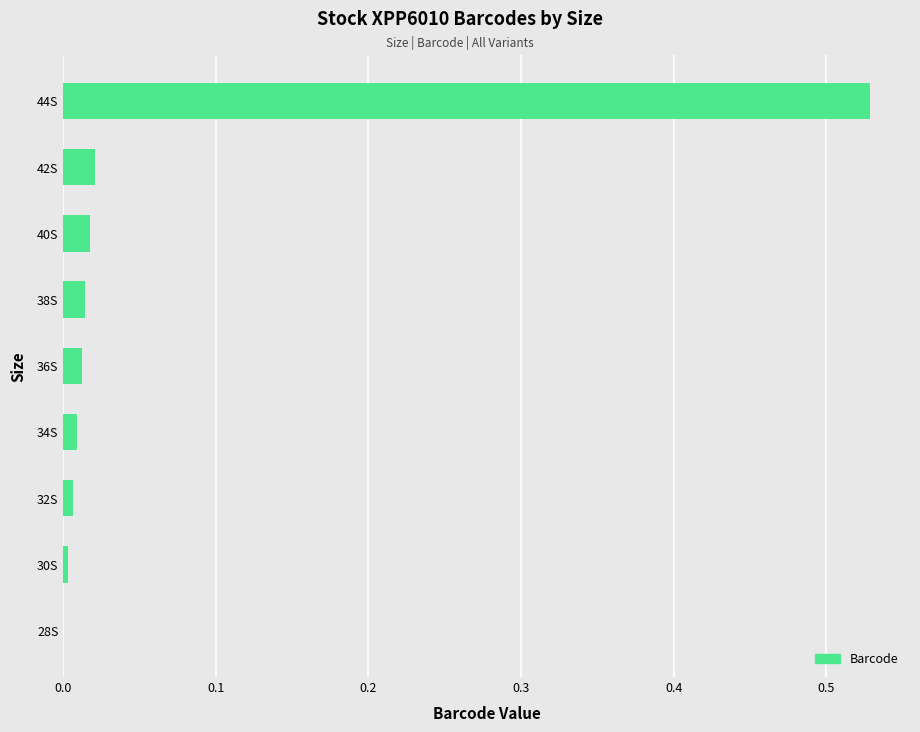

What is the sum of all values?

0.6